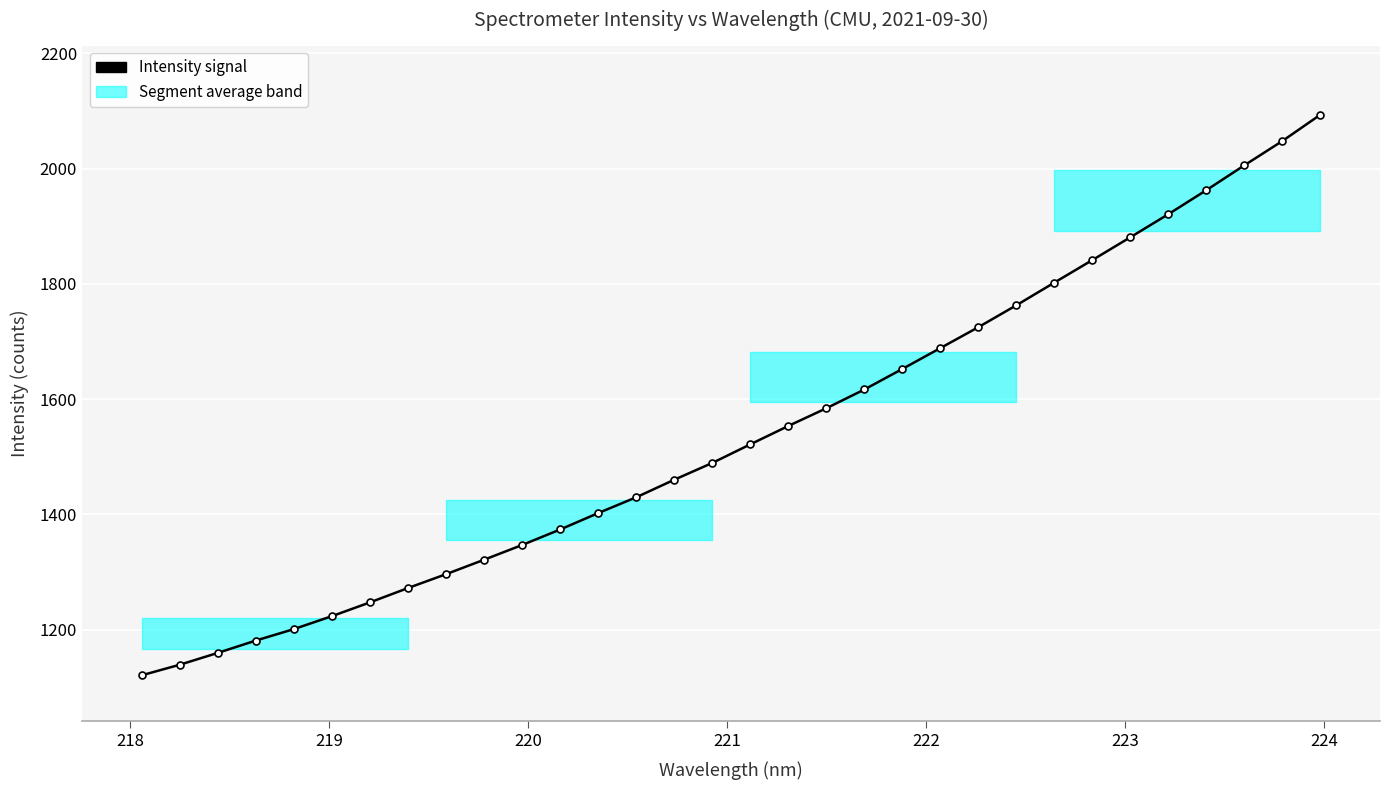

What is the average value?

1541.4